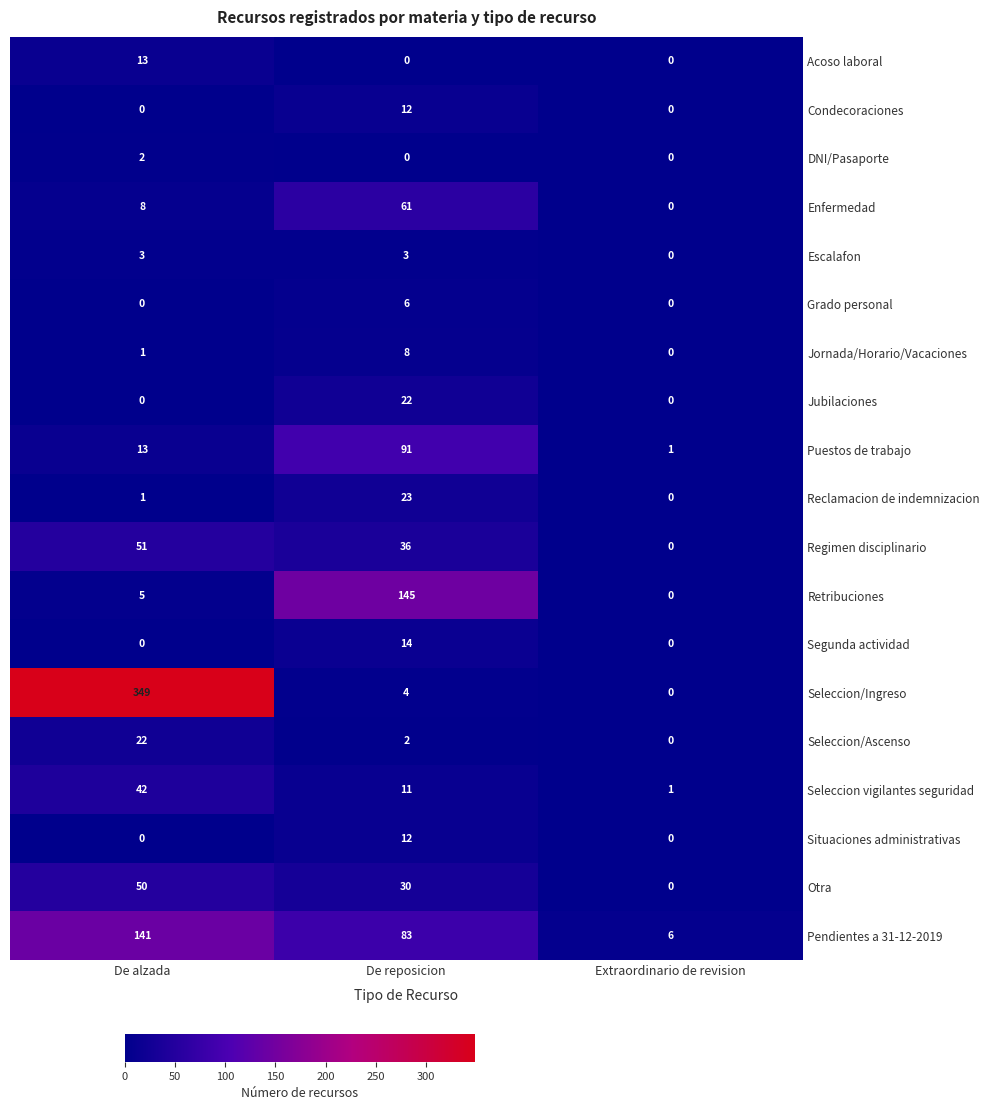

Which label corresponds to the largest value in the chart?

De alzada